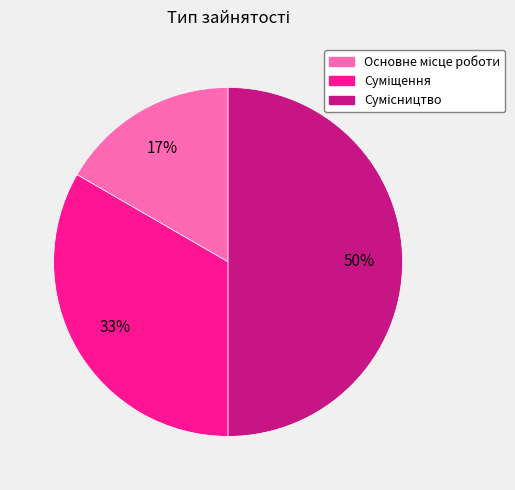

To the nearest percent, what is the average slice percentage?

33%